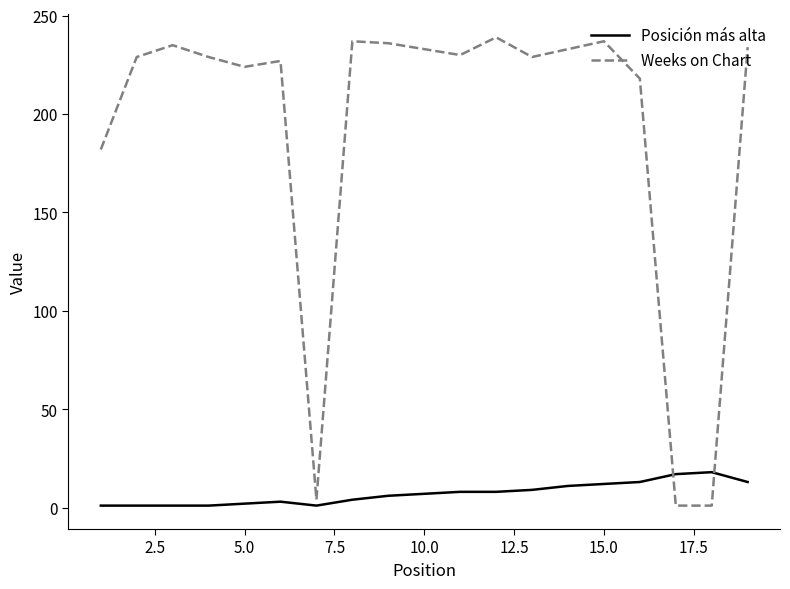

What is the maximum value shown in the chart?

239